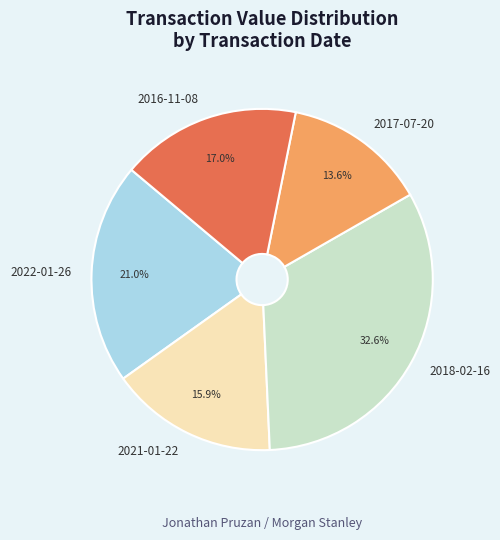

To the nearest percent, what percentage of the pie is 2017-07-20?

14%